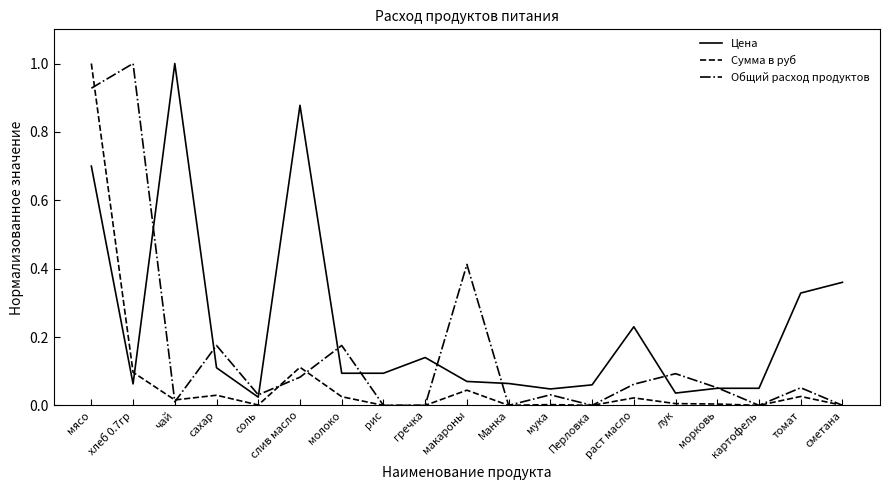

What is the maximum value for Цена?

1.0